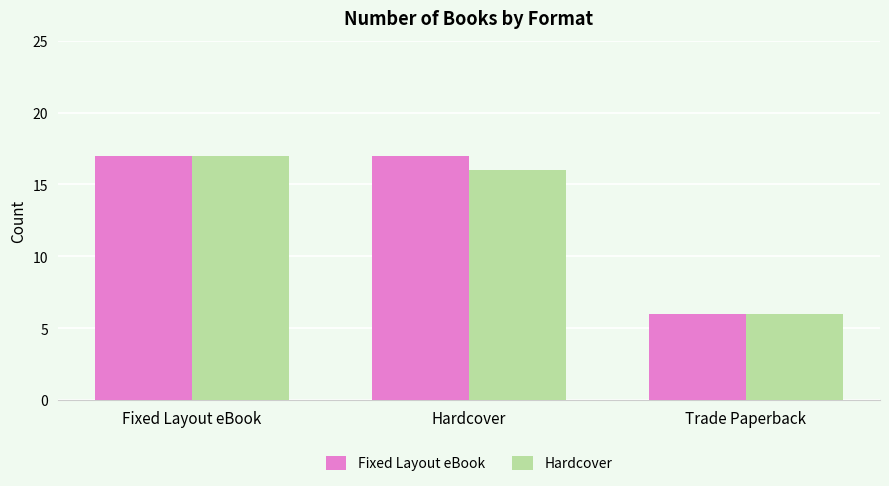

The value of Hardcover at Trade Paperback is 6. True or false?

True